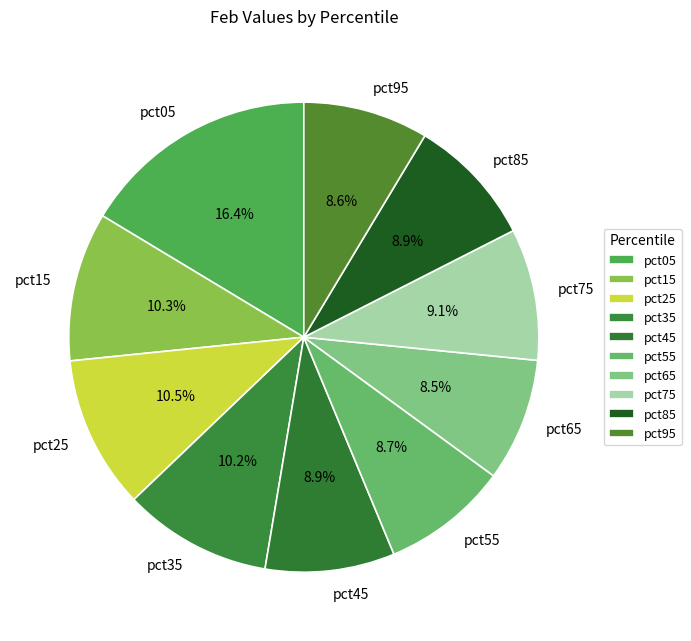

To the nearest percent, what is the difference between the pct75 and pct25 slice percentages?

1%